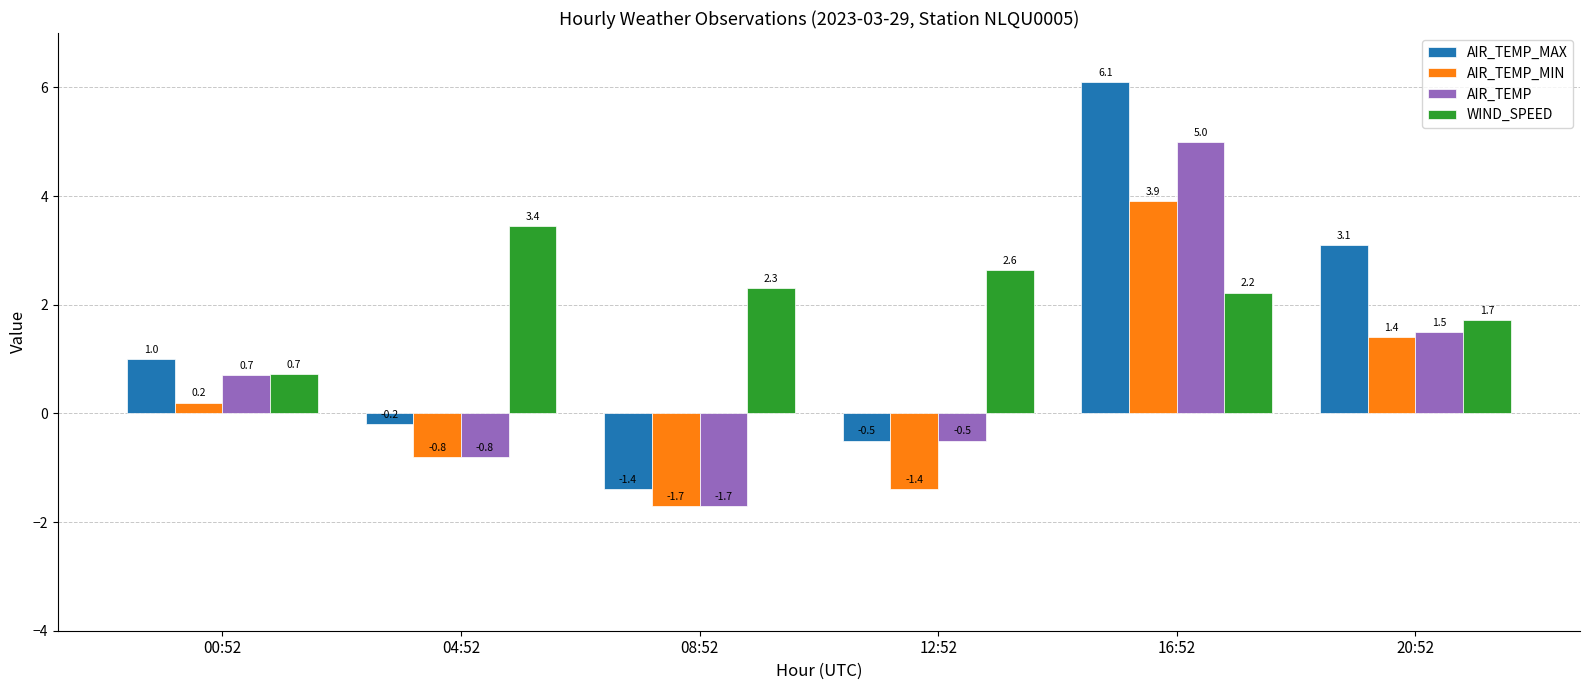

At which label does WIND_SPEED first exceed 2?

04:52